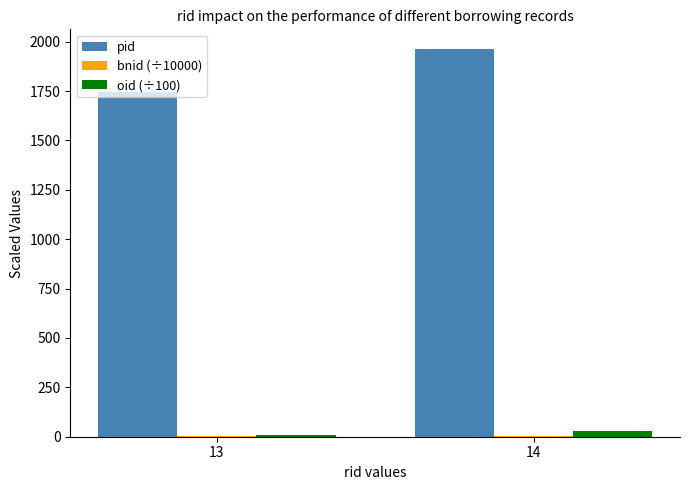

What is the maximum value for pid?

1964.0